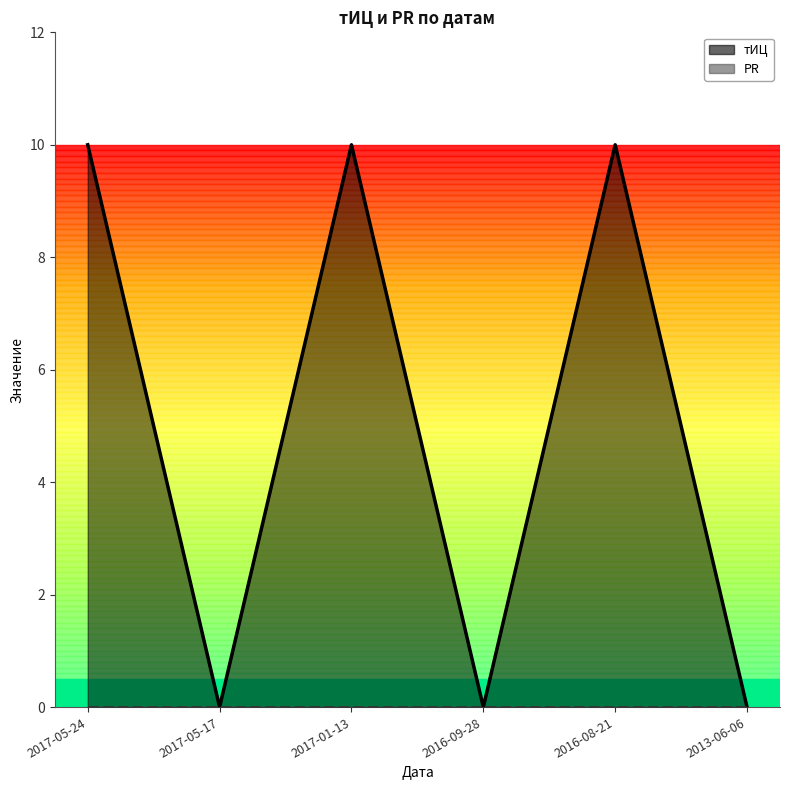

How many distinct data groups are displayed?

1